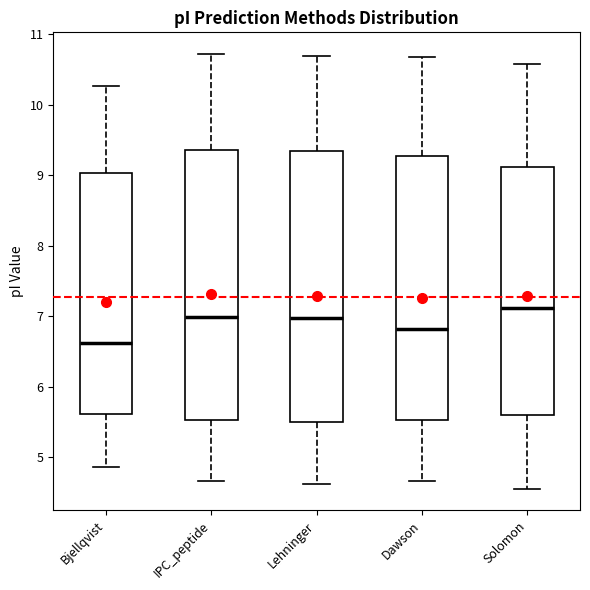

Reading left to right, read every box against the y-axis: the position of its median line, the range the box covers, and the ends of its whiskers. The values are not printed on the chart, so give them approximately, as read against the axis.

Bjellqvist: median 6.6, box 5.6 to 9.0, whiskers 4.9 to 10.3
IPC_peptide: median 7.0, box 5.5 to 9.4, whiskers 4.7 to 10.7
Lehninger: median 7.0, box 5.5 to 9.3, whiskers 4.6 to 10.7
Dawson: median 6.8, box 5.5 to 9.3, whiskers 4.7 to 10.7
Solomon: median 7.1, box 5.6 to 9.1, whiskers 4.6 to 10.6